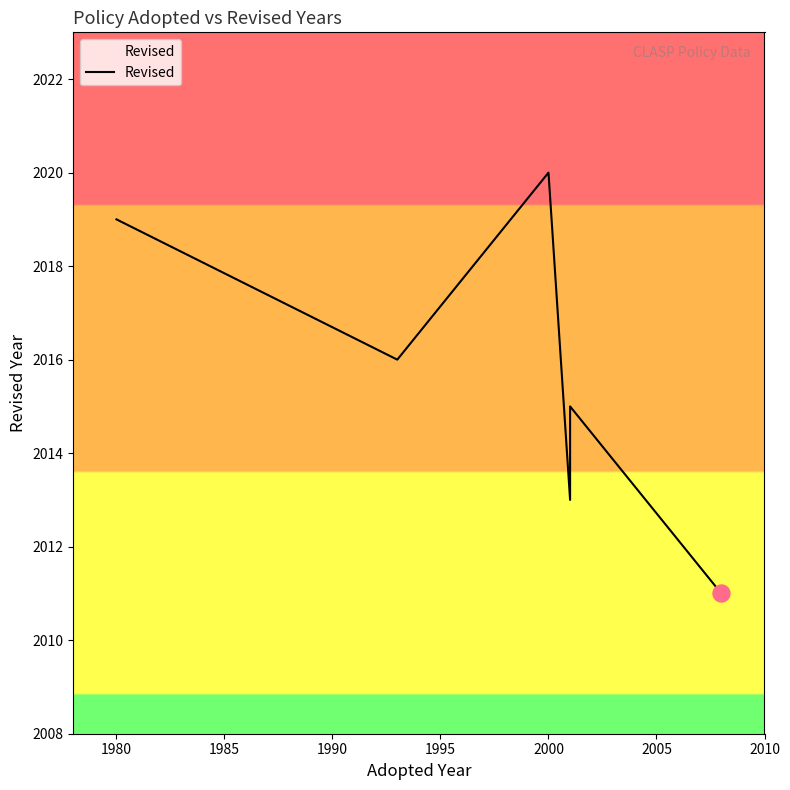

Which has a higher value, 2000 or 1980?

2000